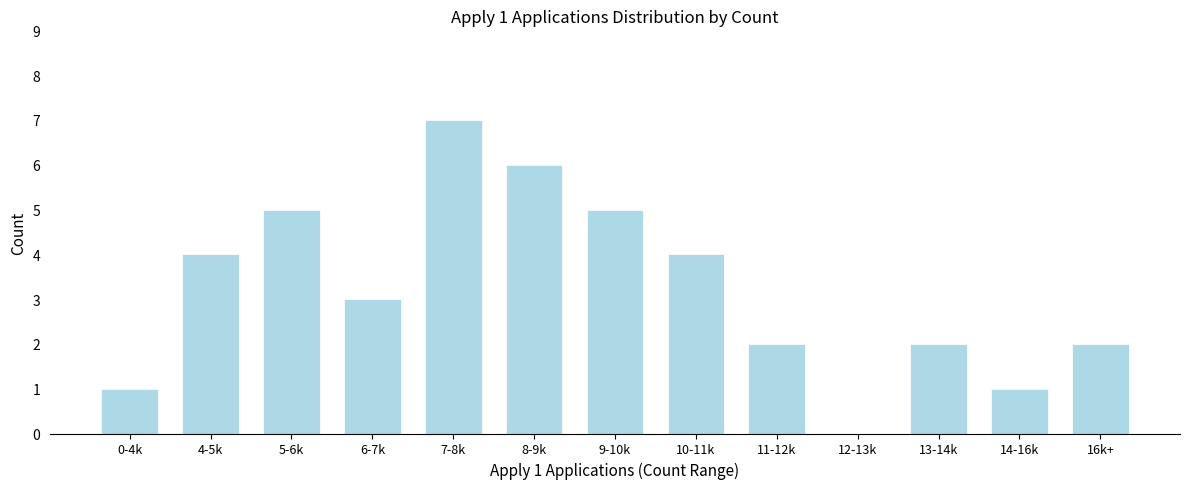

Reading left to right, transcribe all the data shown in this chart.

0-4k=1	4-5k=4	5-6k=5	6-7k=3	7-8k=7	8-9k=6	9-10k=5	10-11k=4	11-12k=2	12-13k=0	13-14k=2	14-16k=1	16k+=2